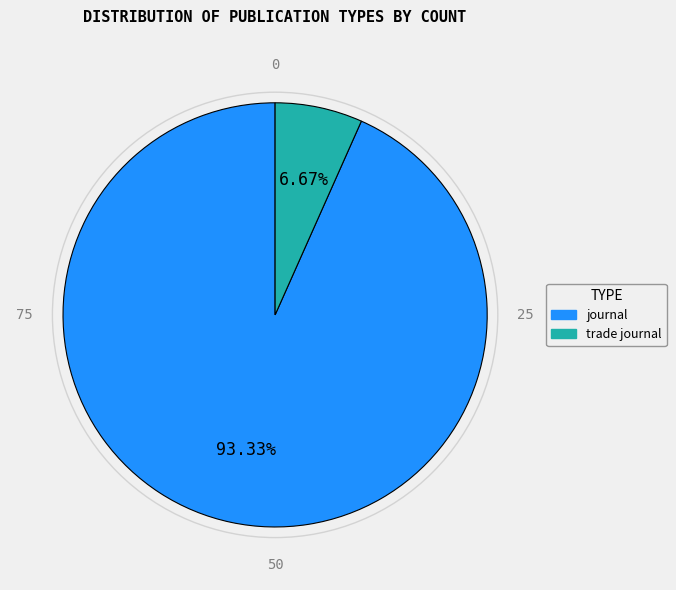

Is journal the majority of the pie?

Yes